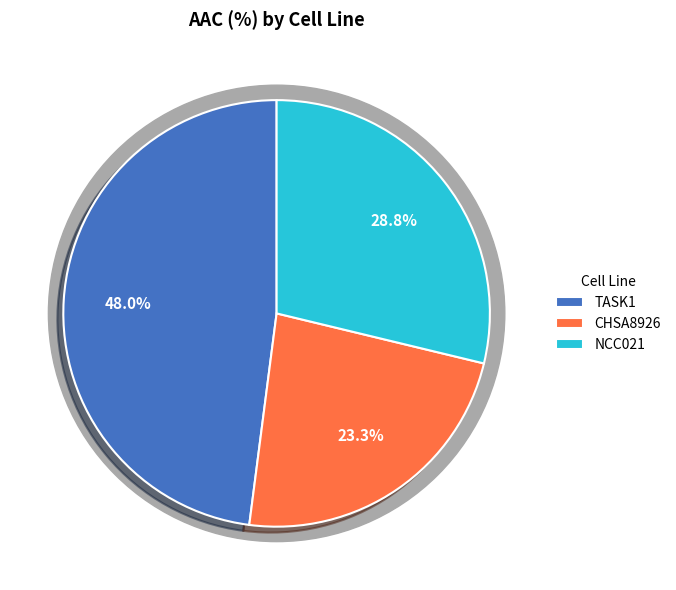

The TASK1 slice represents 48% of the pie. True or false?

True